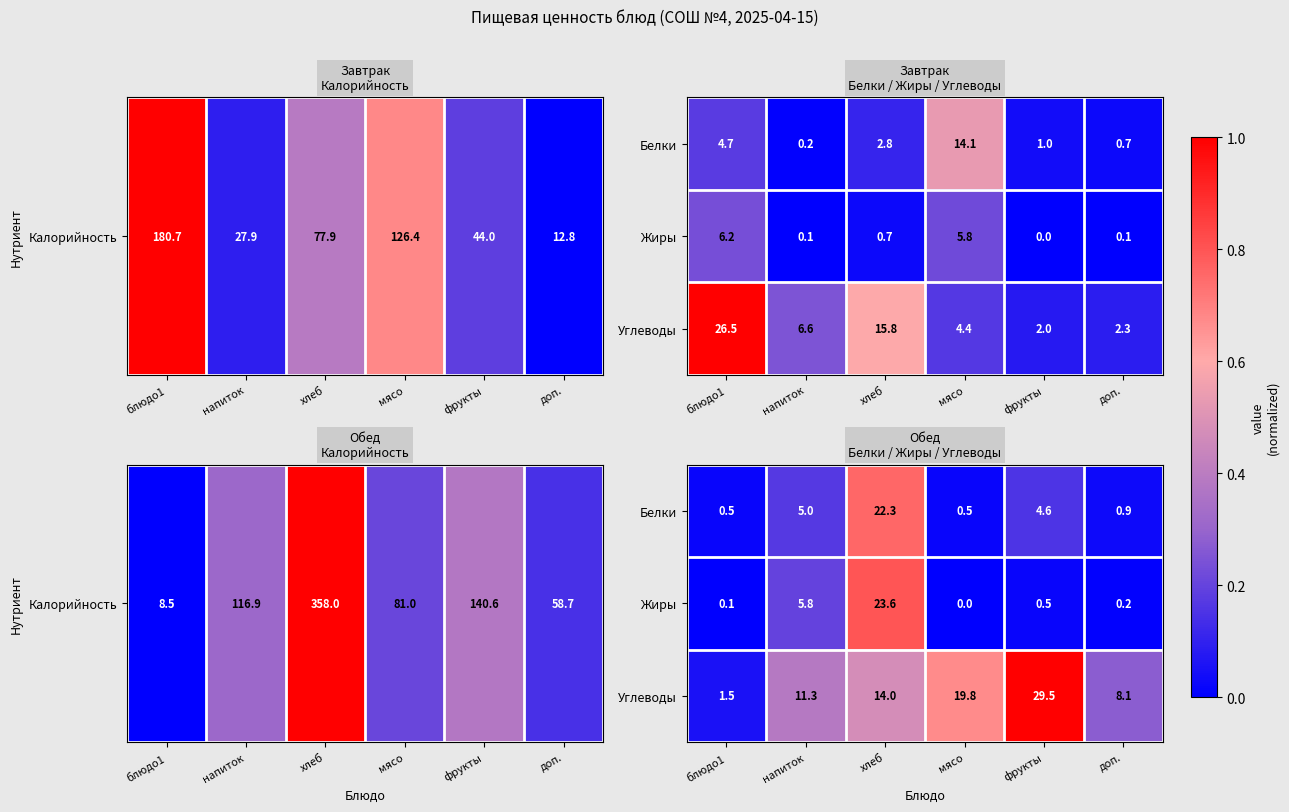

At which label does Углеводы reach its minimum?

блюдо1